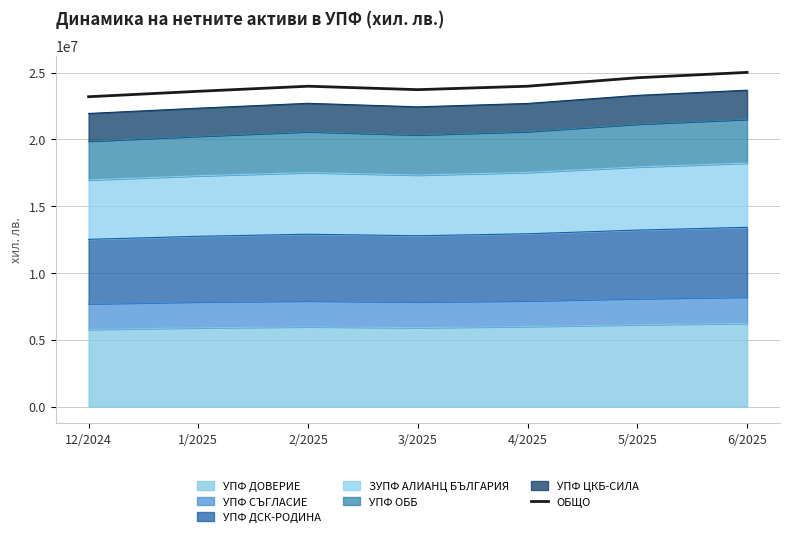

Between 5/2025 and 1/2025, which is larger?

5/2025